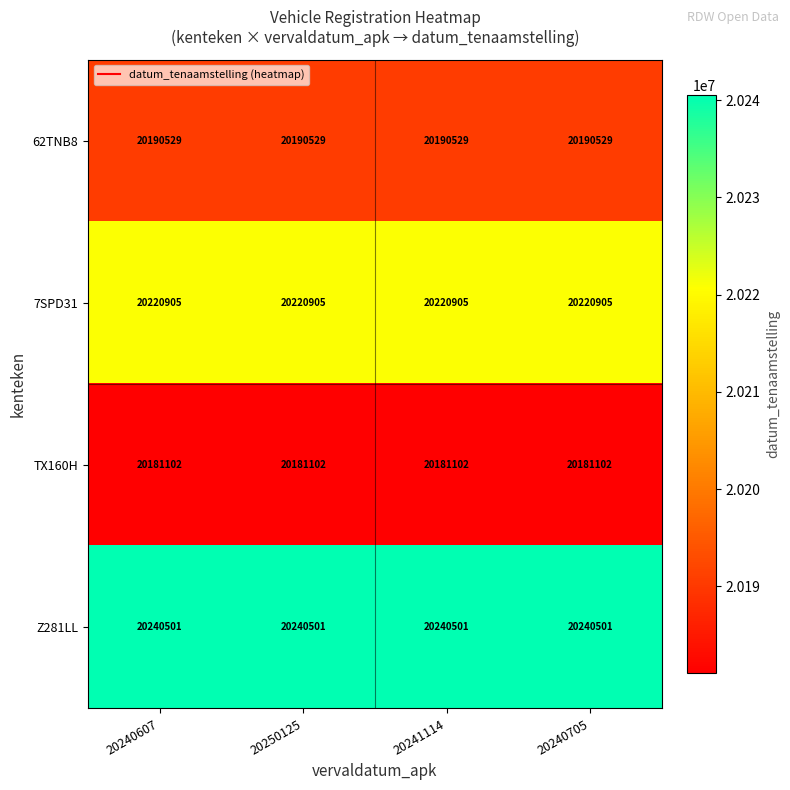

What is the greatest value displayed?

20240501